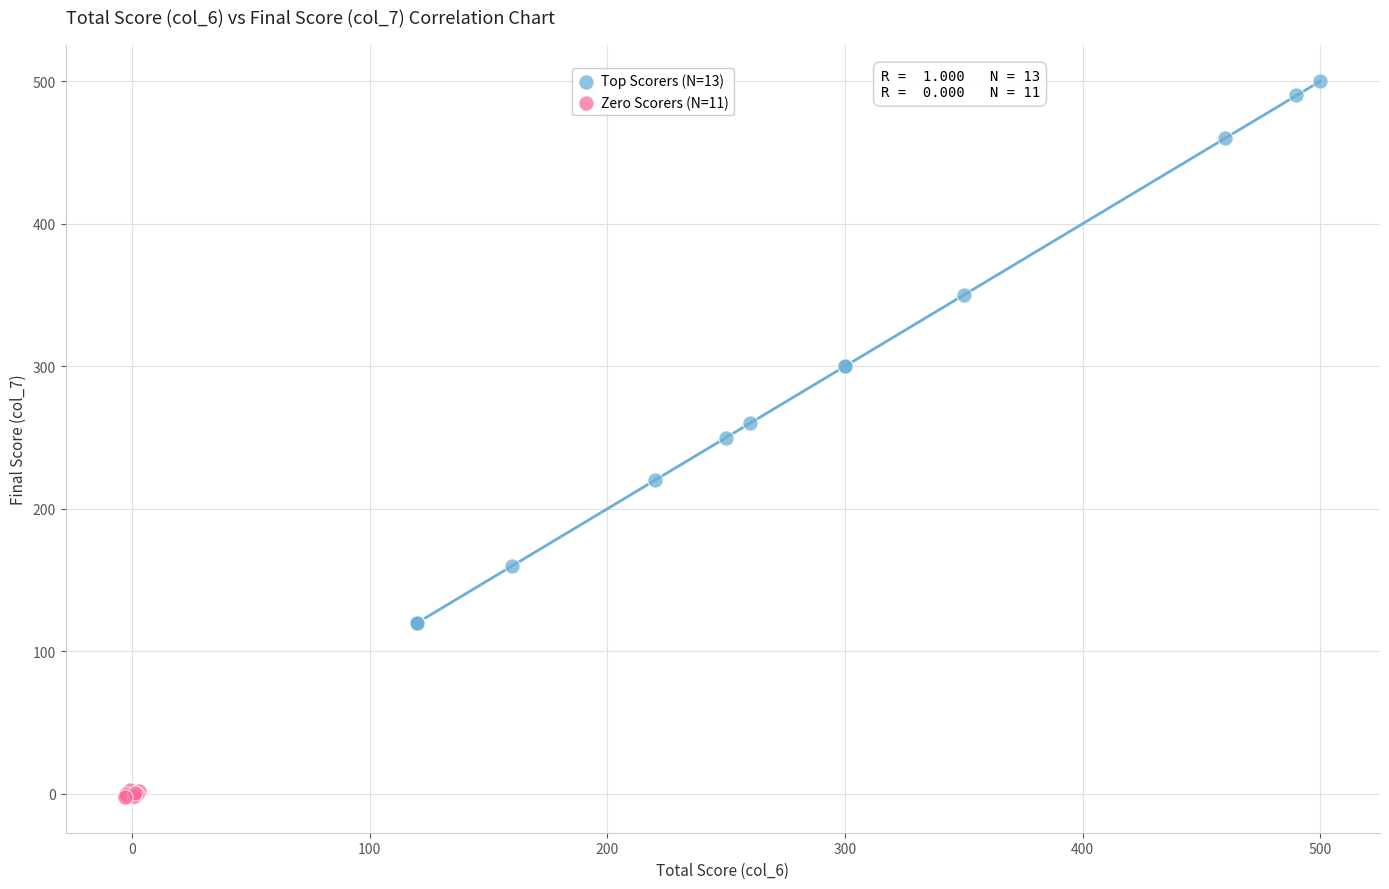

Which series has the largest Y range (max minus min)?

Top Scorers (N=13)